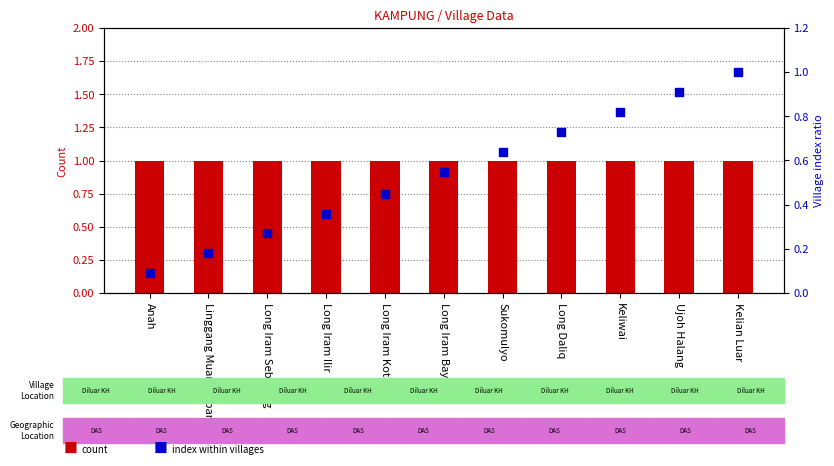

Which series has the largest Y range (max minus min)?

Village index ratio